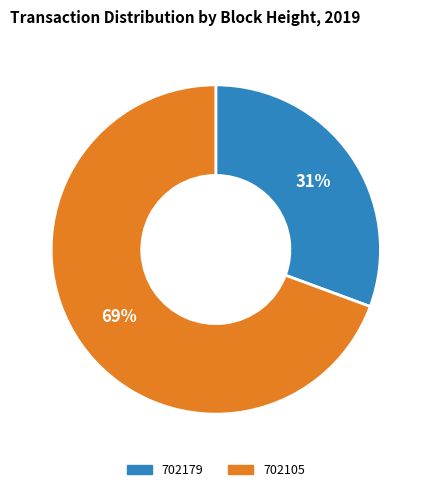

Rank the categories by value from lowest to highest.

702179, 702105